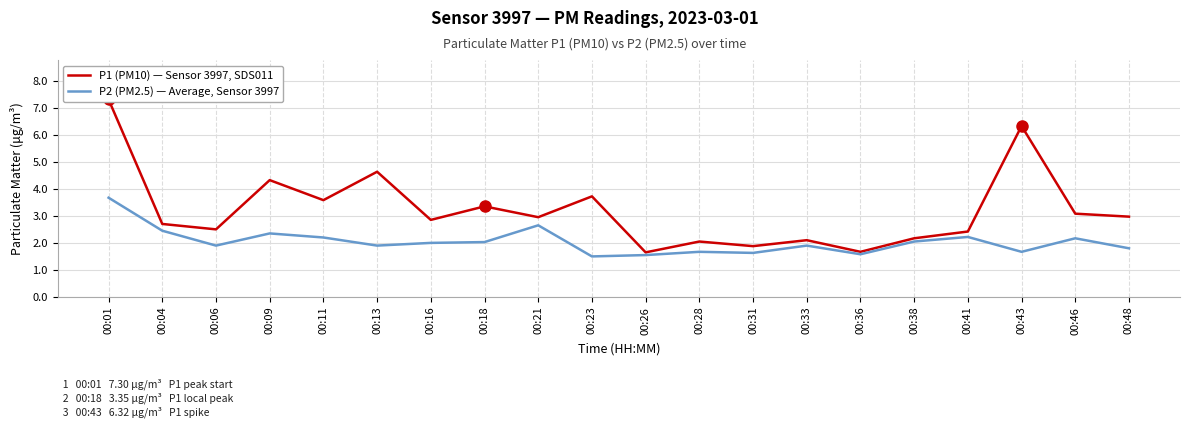

What is the spread (max minus min) of values at 00:43?

4.7